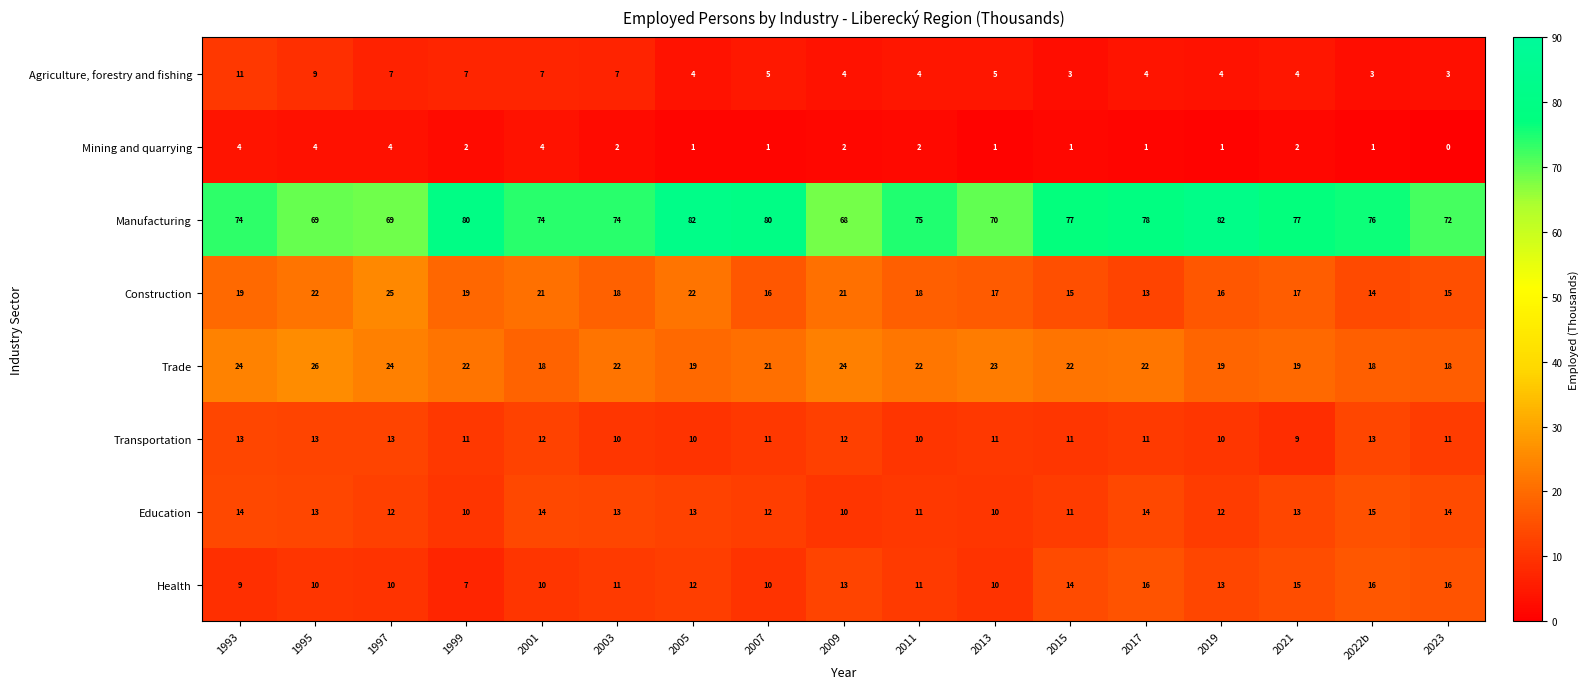

What is the sum of all Agriculture, forestry and fishing values?

91